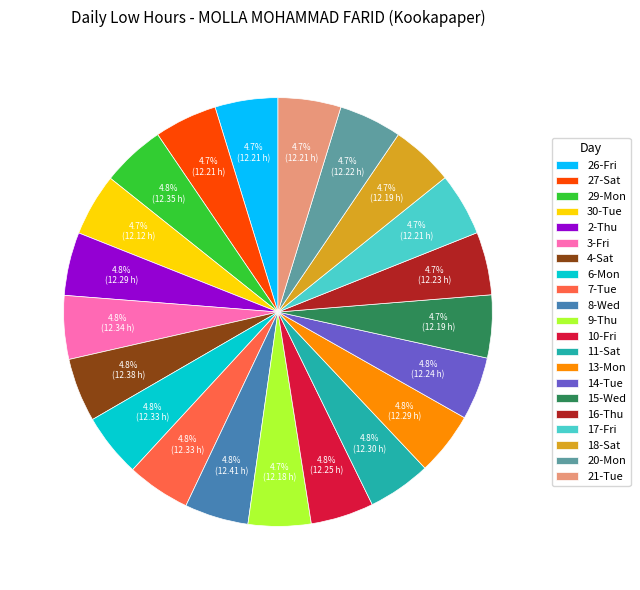

Combined, do 11-Sat and 17-Fri account for over 50%?

No